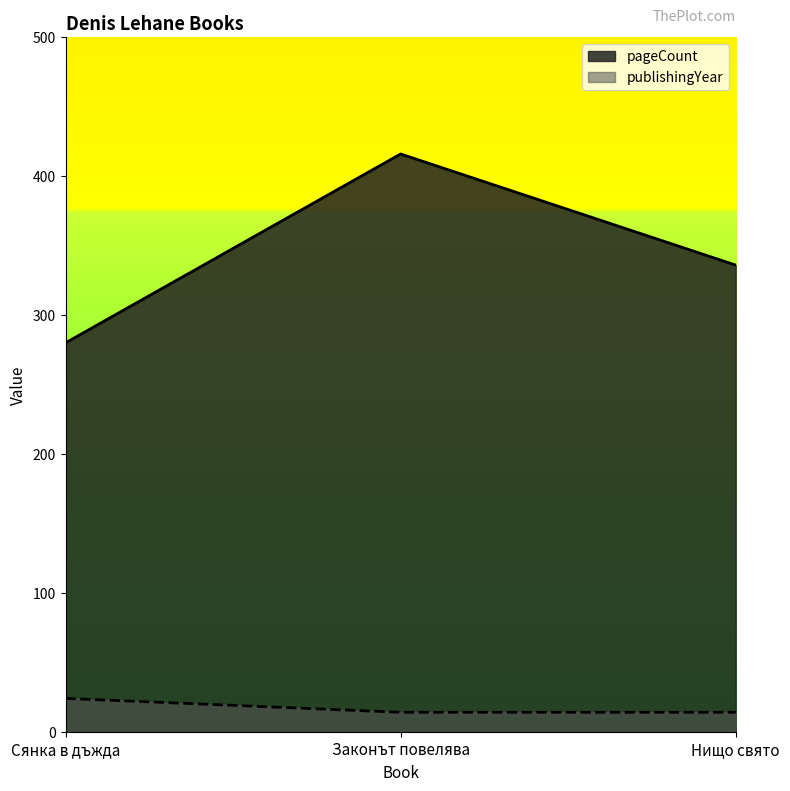

Does the chart display data point markers on the line(s)?

No